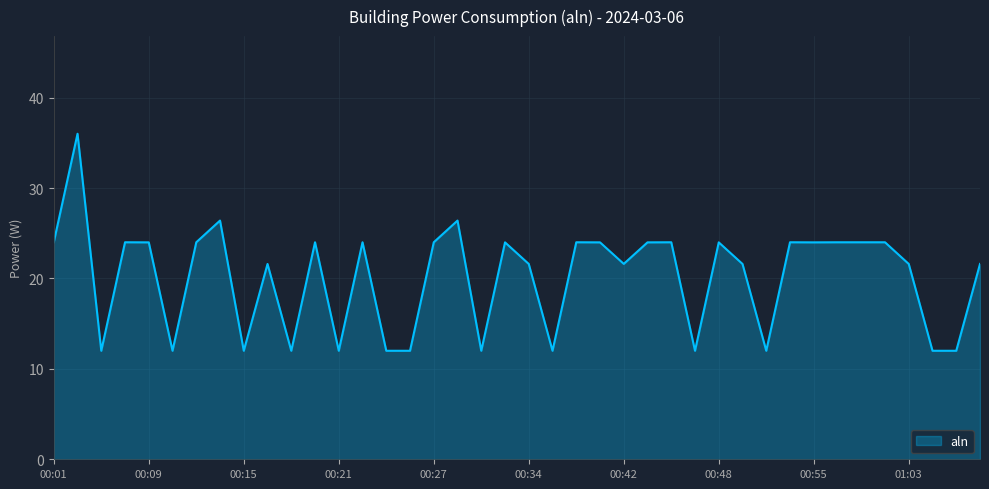

What is the difference between the maximum and minimum values?

24.0